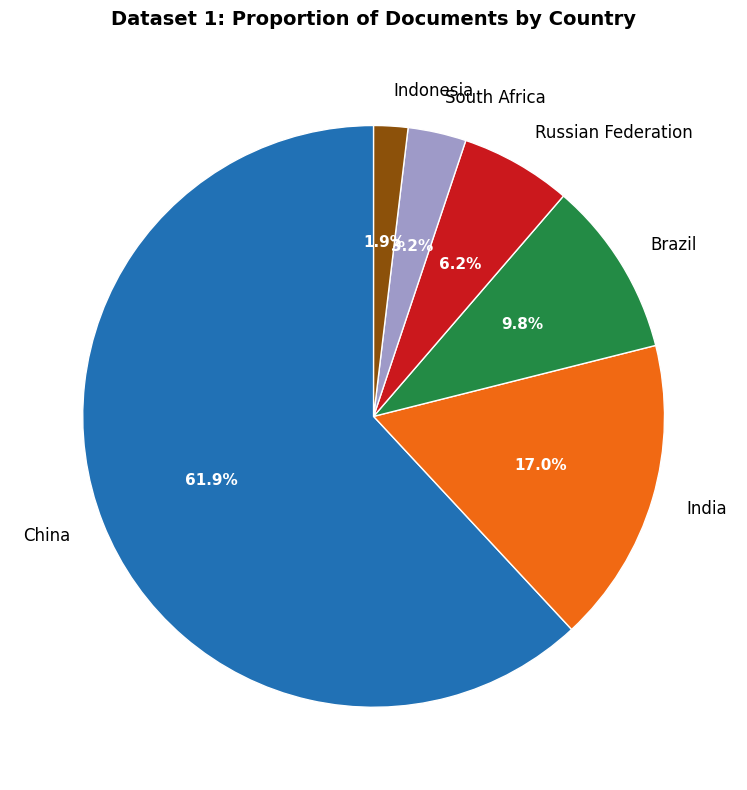

What percentage do China and Russian Federation together represent?

68.1%